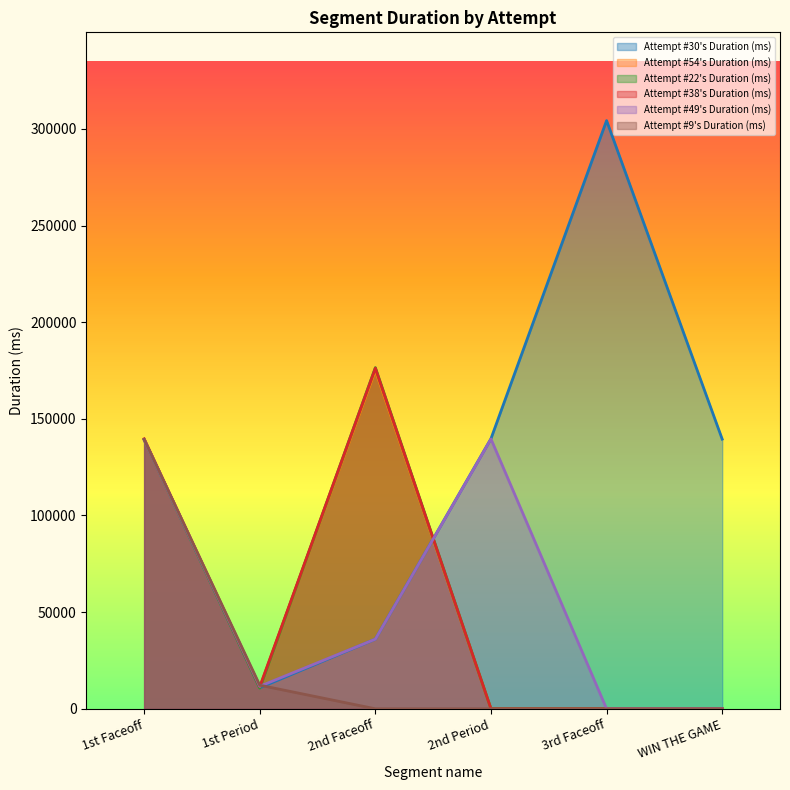

What is the difference between the Attempt #22's Duration (ms) values at 1st Faceoff and 3rd Faceoff?

139368